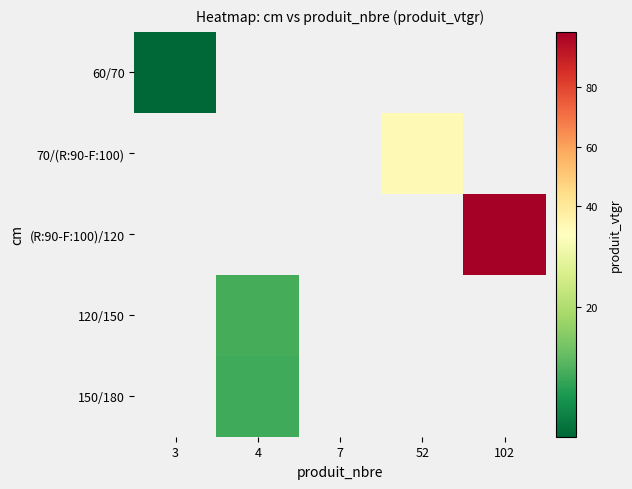

Rank the series by their maximum value, from lowest to highest.

60/70, 70/(R:90-F:100), (R:90-F:100)/120, 120/150, 150/180